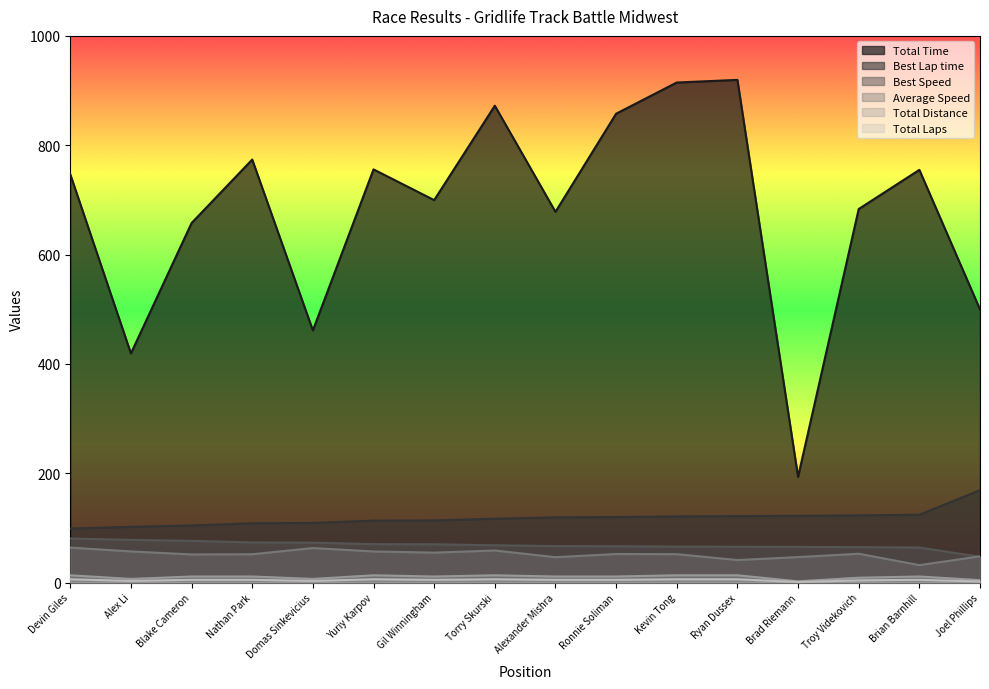

Rank the series at Domas Sinkevicius from highest to lowest value.

Total Time, Best Lap time, Best Speed, Average Speed, Total Distance, Total Laps